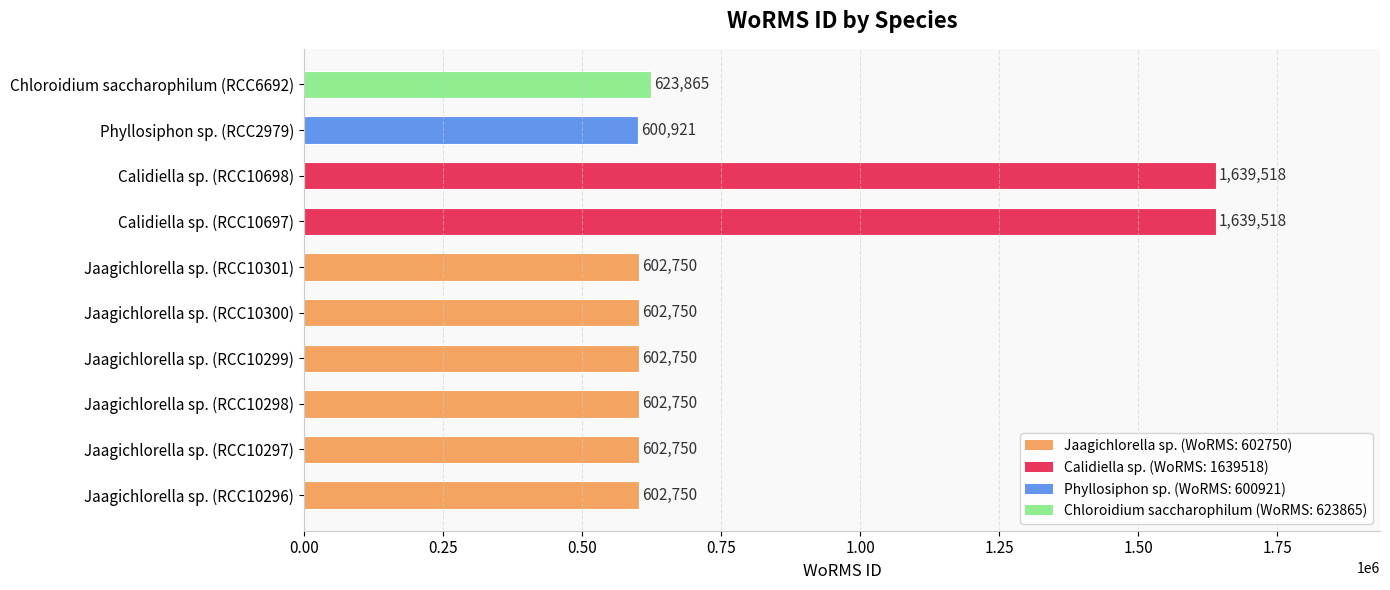

How many categories are shown in the chart?

10